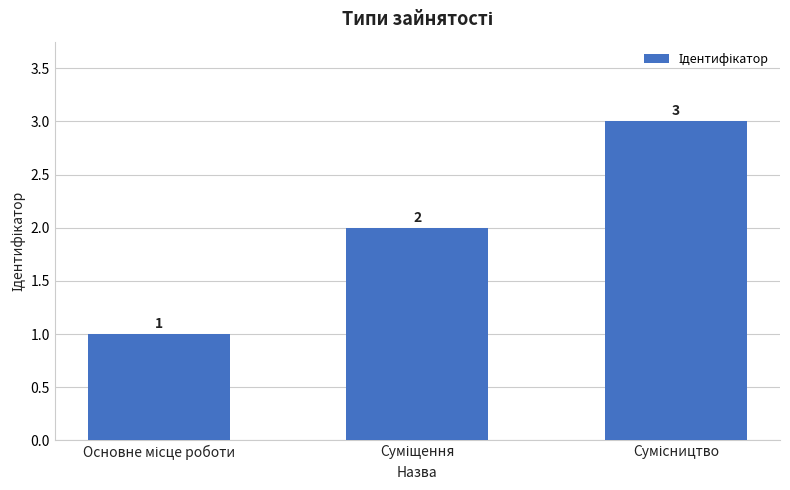

Are the bars grouped side by side (vs. stacked)?

No